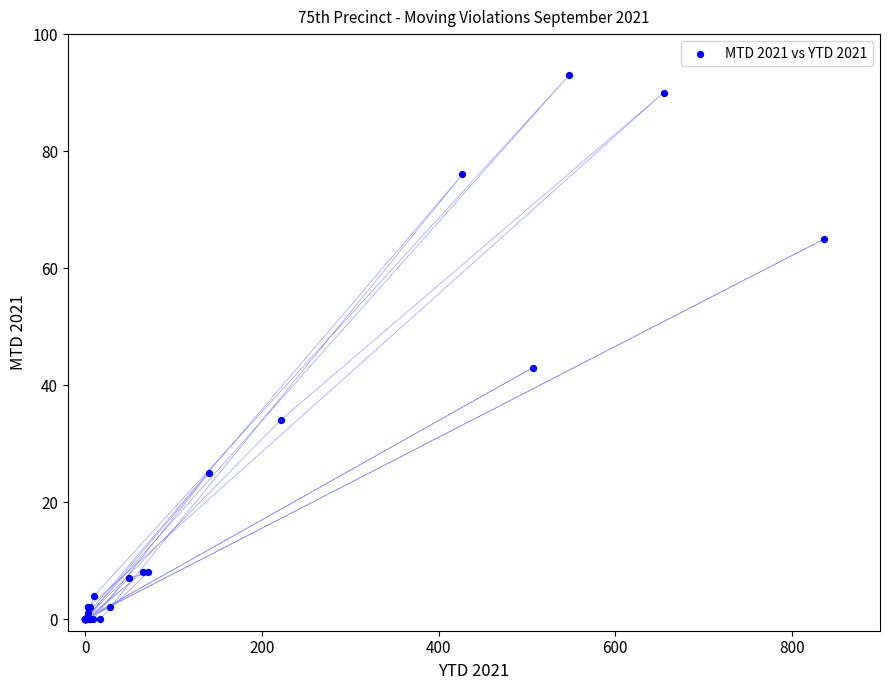

What Y value in the scatter plot is closest to 46?

43